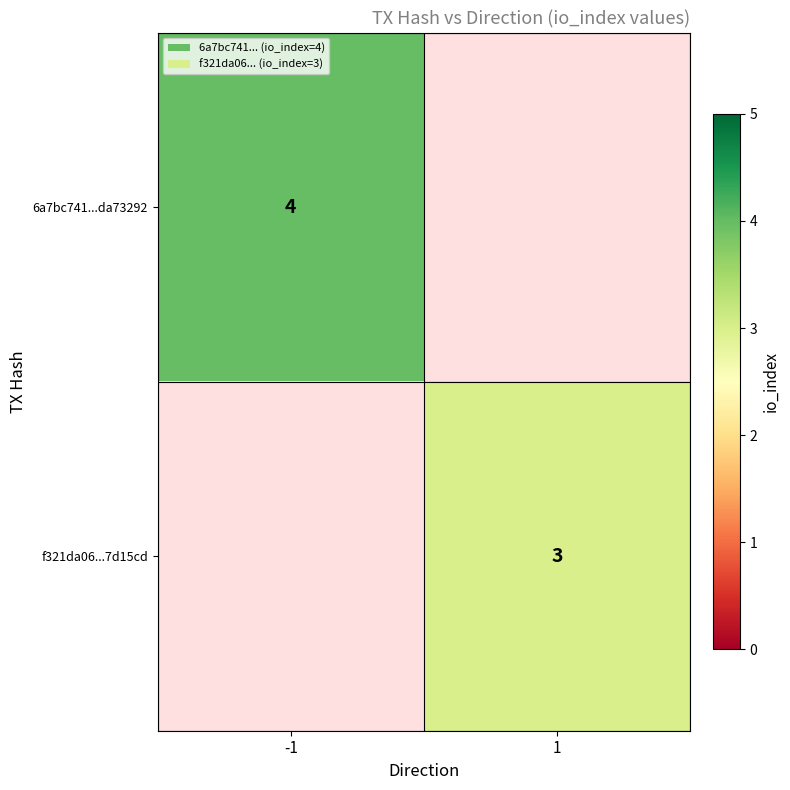

Is it true that f321da06...7d15cd equals 1 at 1?

False